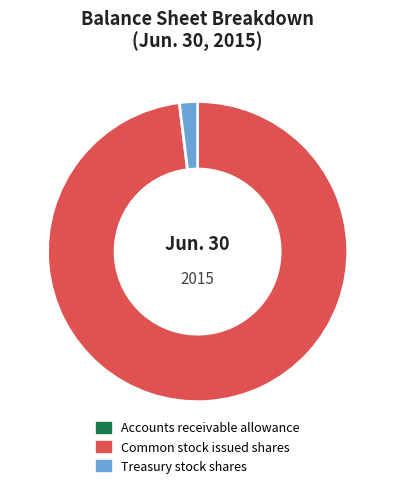

True or false: Common stock issued shares accounts for 84% of the total.

False